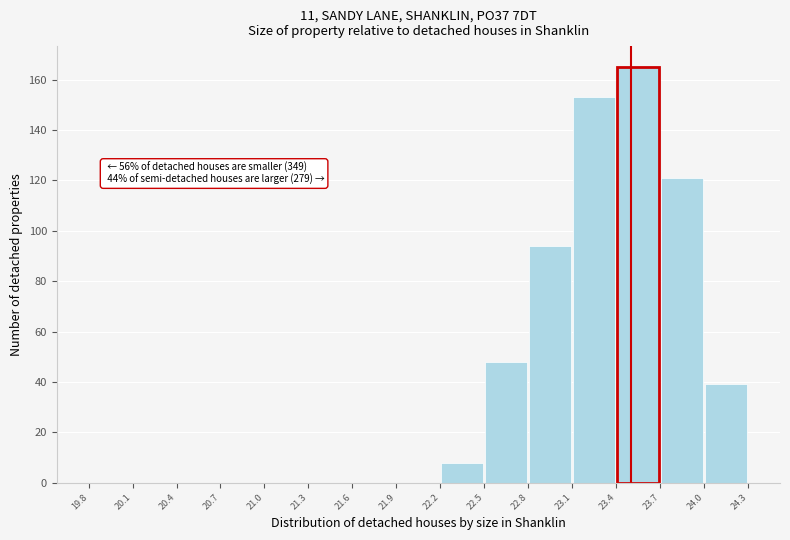

Over which range of the x-axis is the bar tallest?

23.4 to 23.7